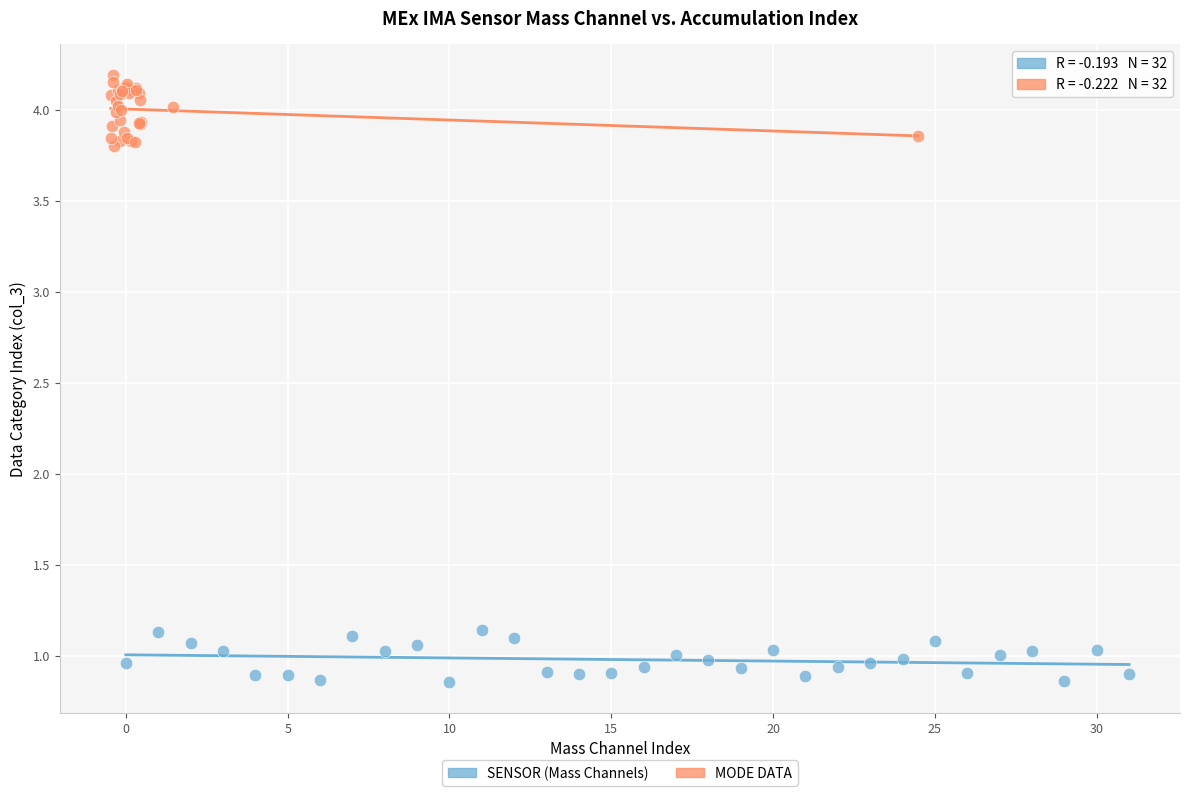

Which series contains the lowest Y value?

SENSOR (Mass Channels)